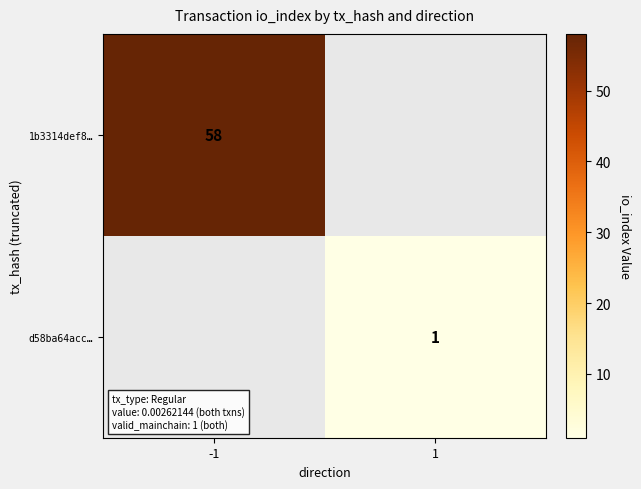

True or false: d58ba64acc… has a value of 0 at 1.

False